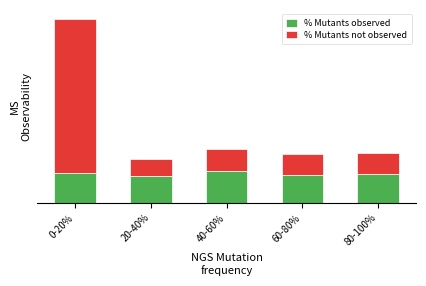

The value of % Mutants not observed at 60-80% is 0.6. True or false?

True